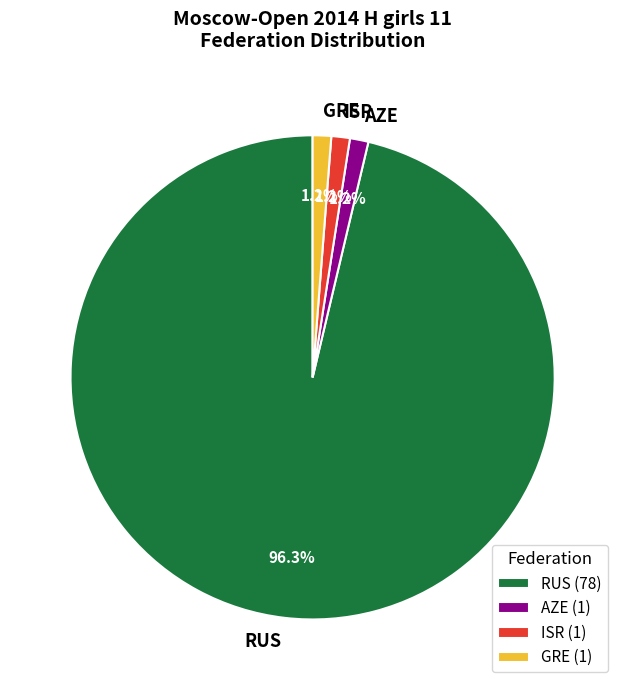

What percentage is the AZE slice, to the nearest percent?

1%